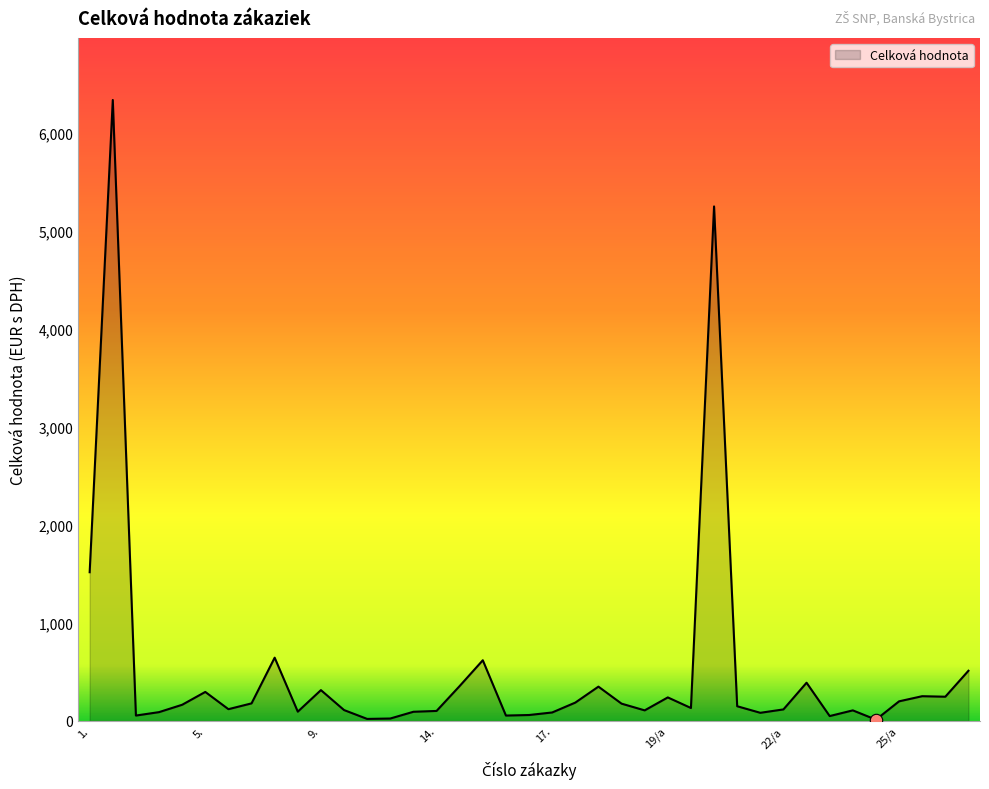

What is the maximum value shown in the chart?

6336.0